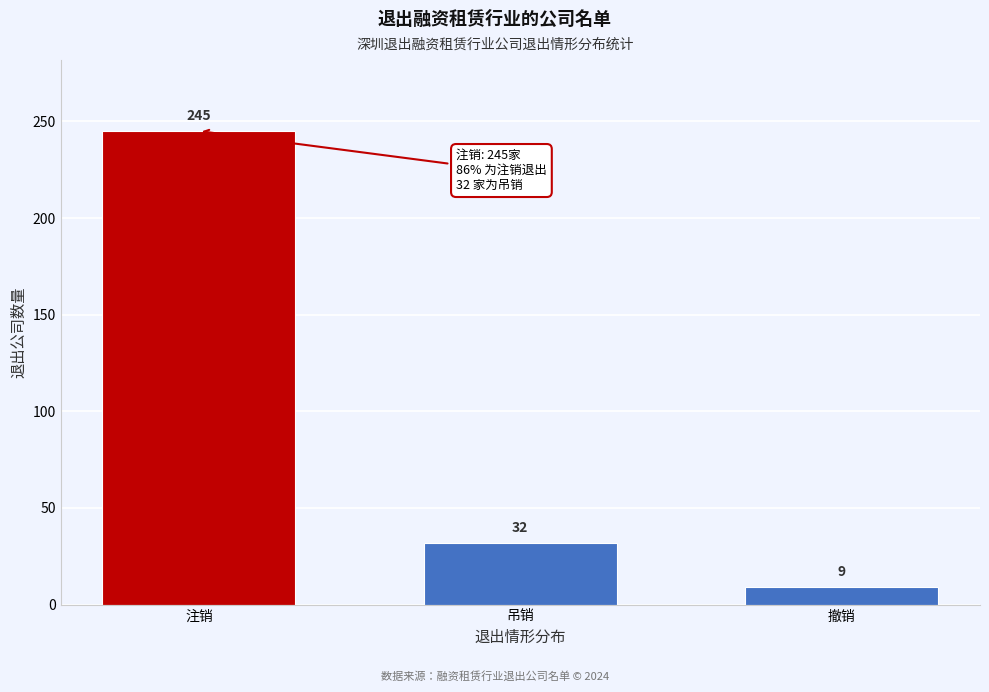

Reading left to right, list all the values displayed in this chart.

245	32	9